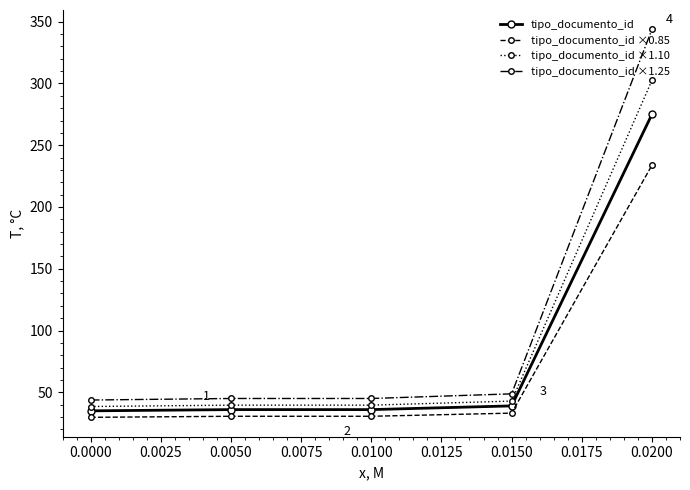

Which series has the largest total across all categories?

tipo_documento_id ×1.25